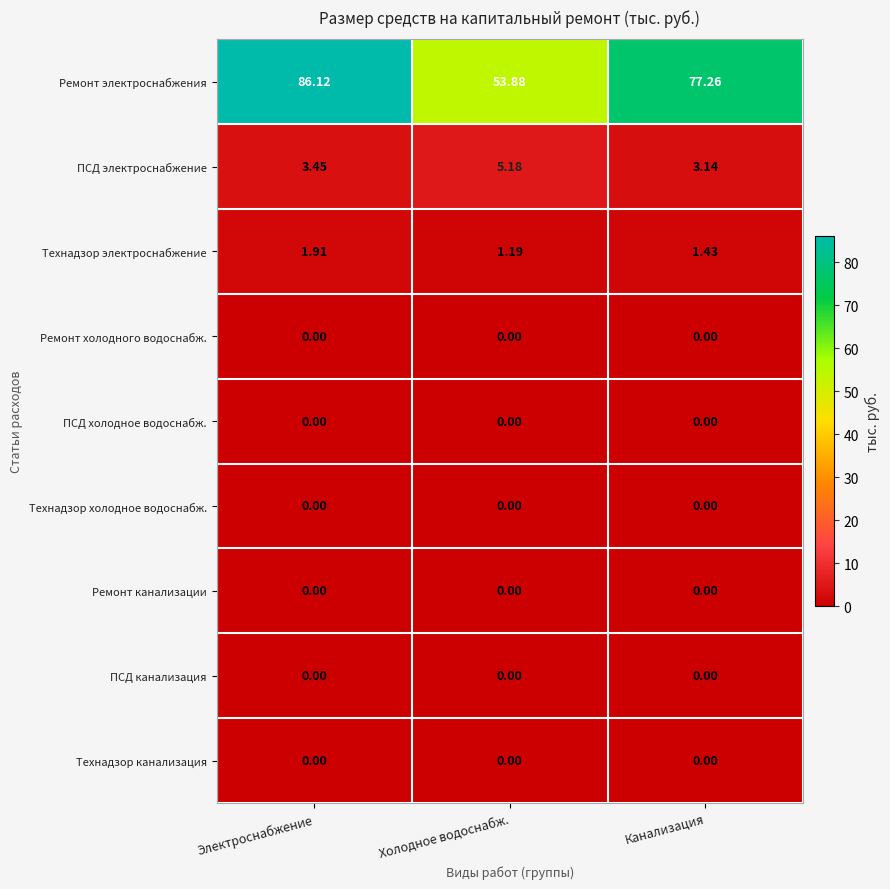

Is the value of Ремонт канализации at Электроснабжение greater than the value of ПСД электроснабжение at Холодное водоснабж.?

No